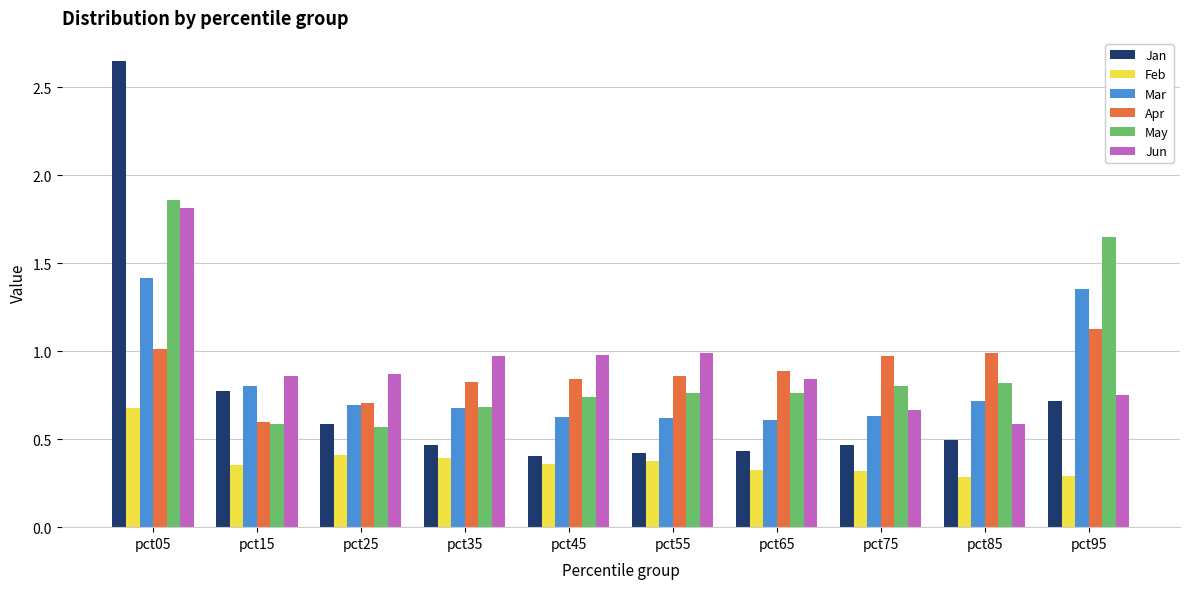

Is the value of Jun at pct95 greater than the value of May at pct95?

No